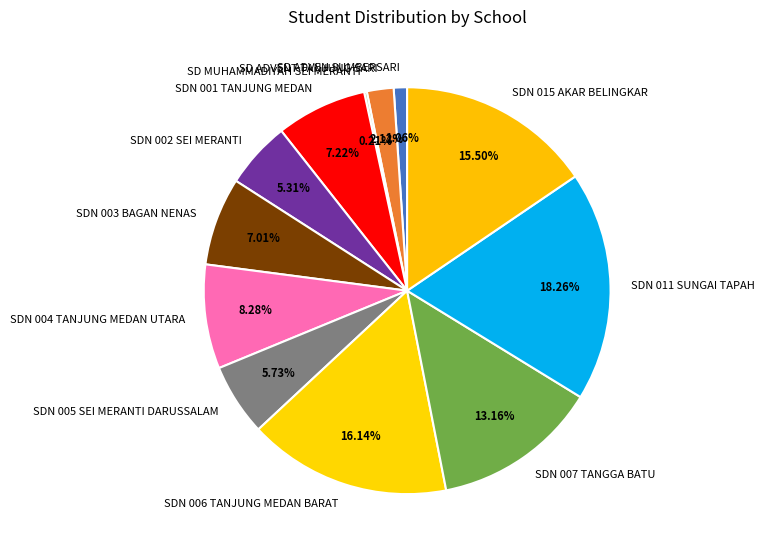

True or false: SDN 011 SUNGAI TAPAH accounts for 18% of the total.

True